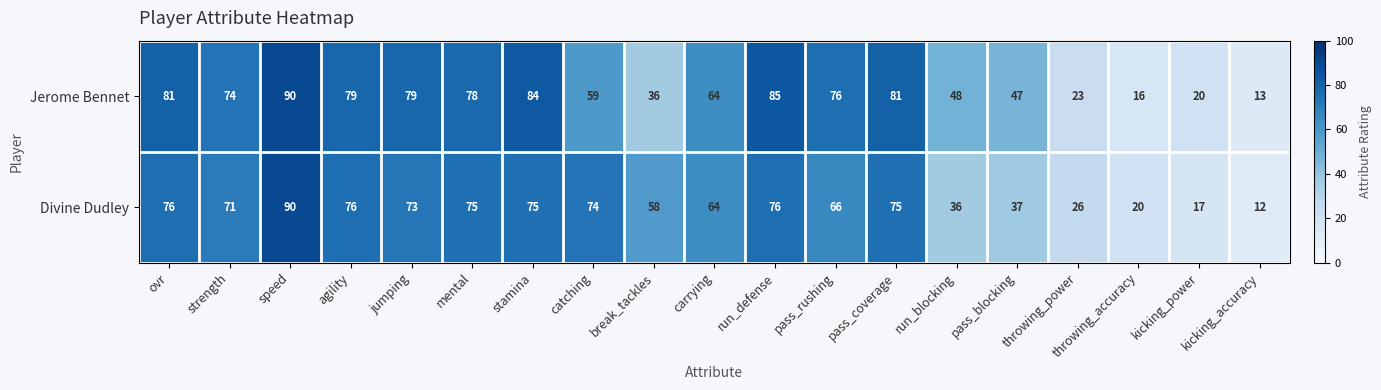

Is it true that Divine Dudley equals 74 at catching?

True